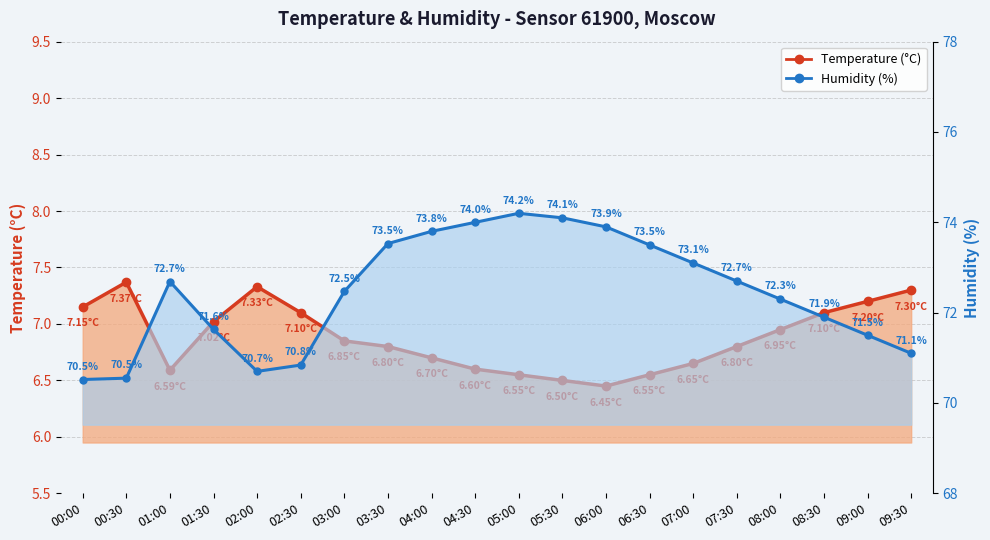

Rank the series at 07:30 from lowest to highest value.

Temperature (°C), Humidity (%)